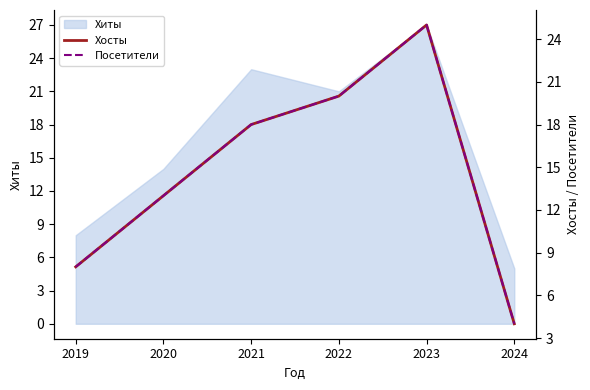

What is the highest value of the Хиты series?

27